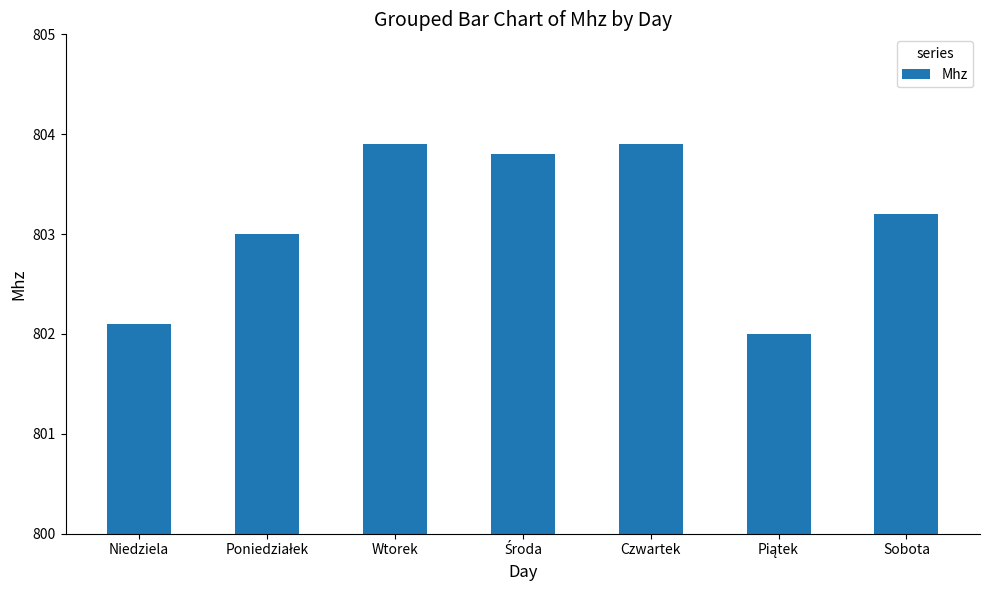

What is the difference between the maximum and minimum values?

1.9